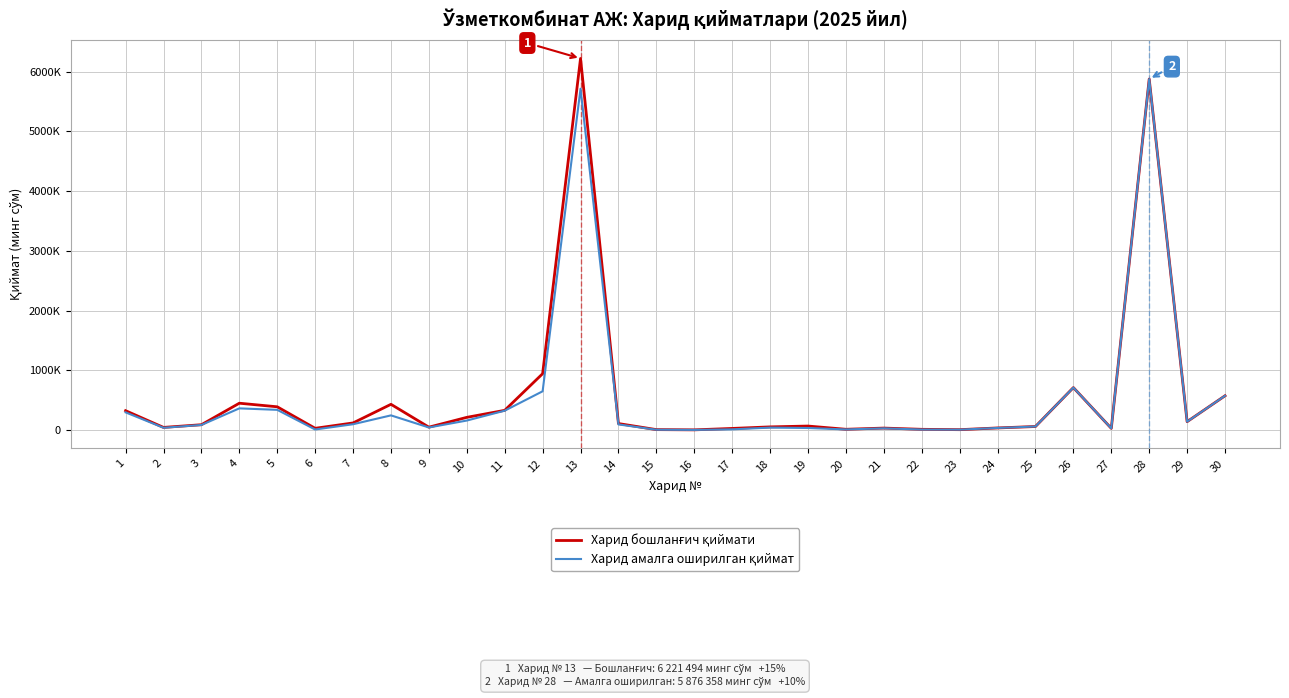

Does the chart display data point markers on the line(s)?

No